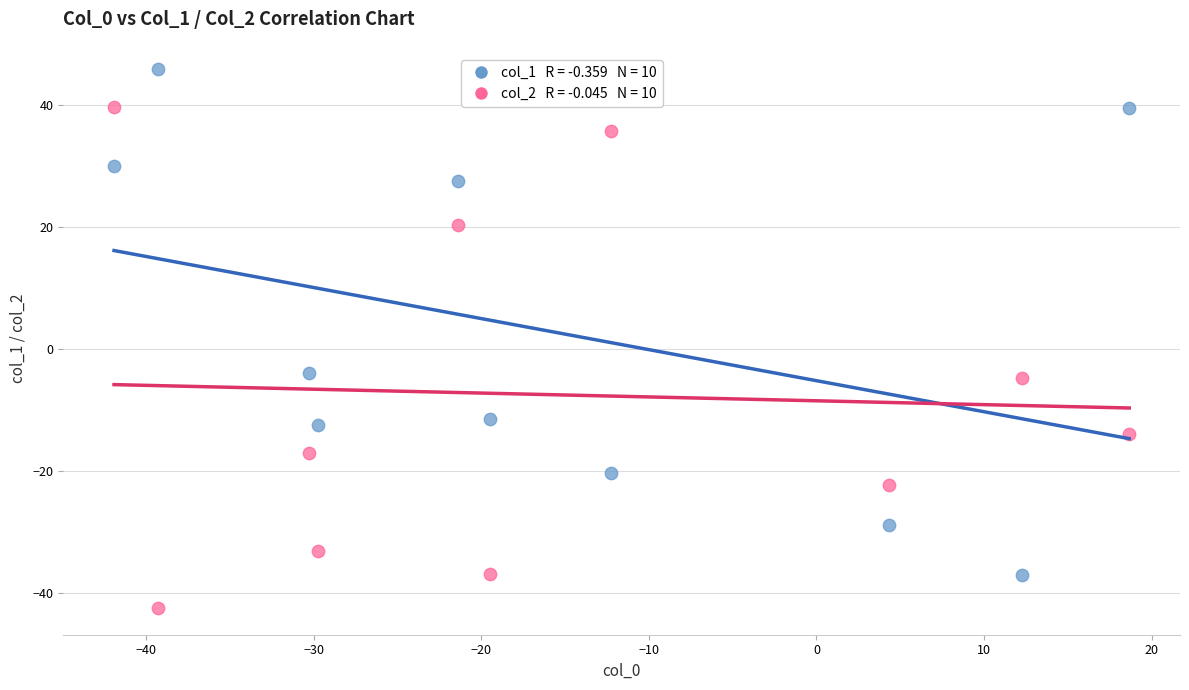

Across all data points, what is the range of X values (max minus min)?

60.6